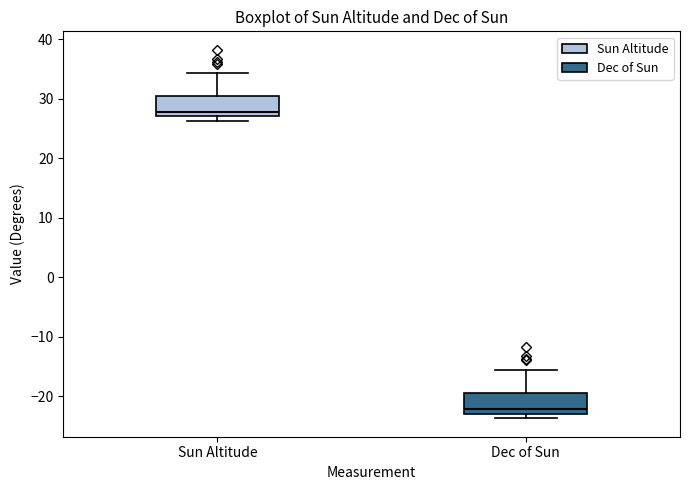

Where is the lower edge of the box for Dec of Sun on the y-axis? The values are not printed on the chart, so give them approximately, as read against the axis.

-23